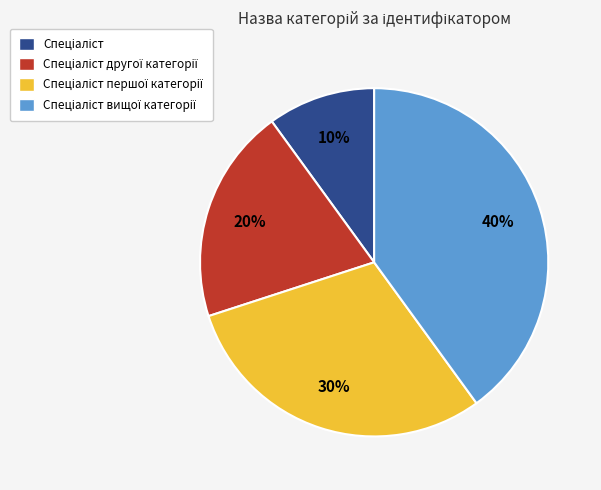

Does any single category account for the majority?

No